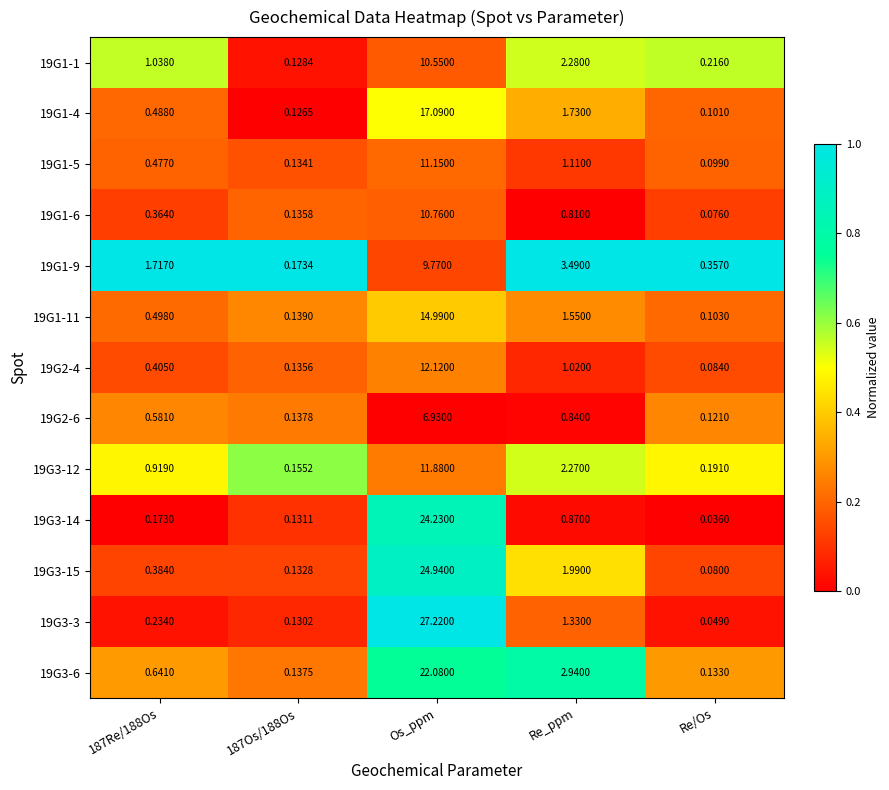

Where is 19G1-6 nearest to the value 5?

Re_ppm